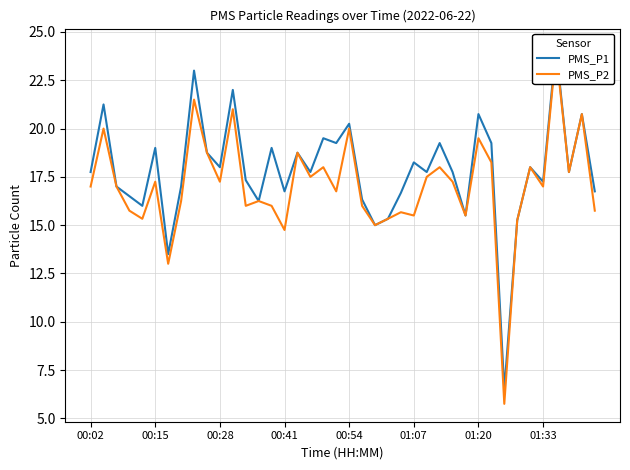

How many data points does each series have?

40